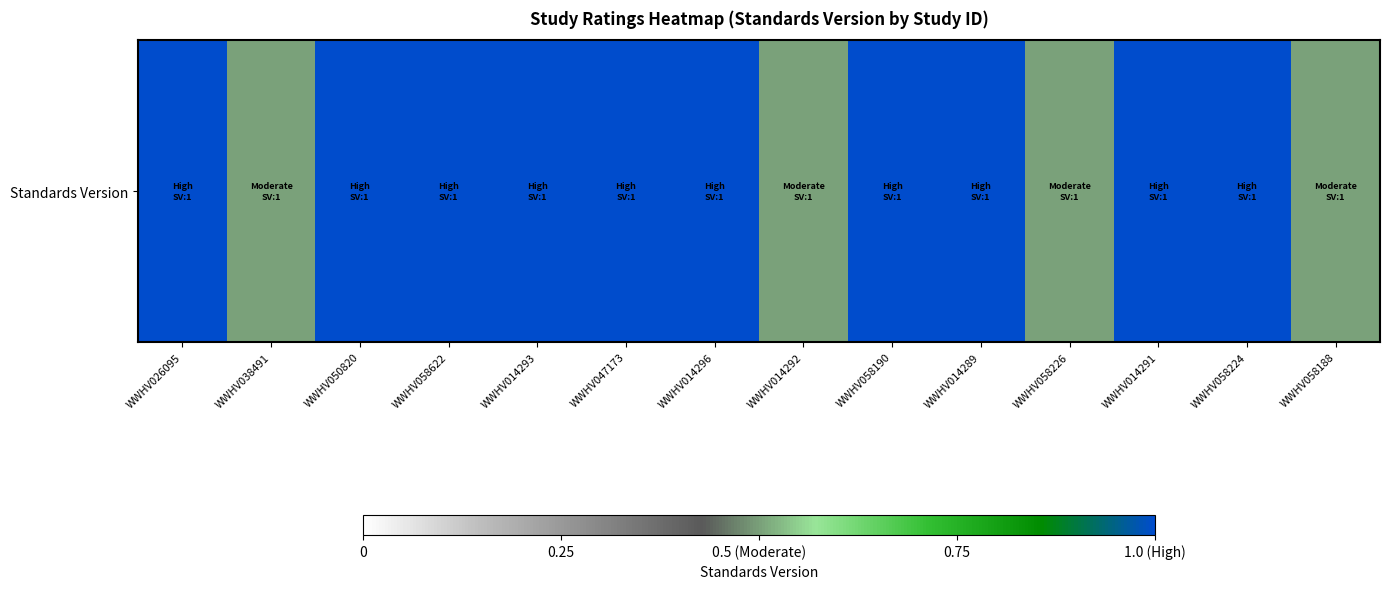

What is the sum of the values at WWHV014291 and WWHV058188?

1.5